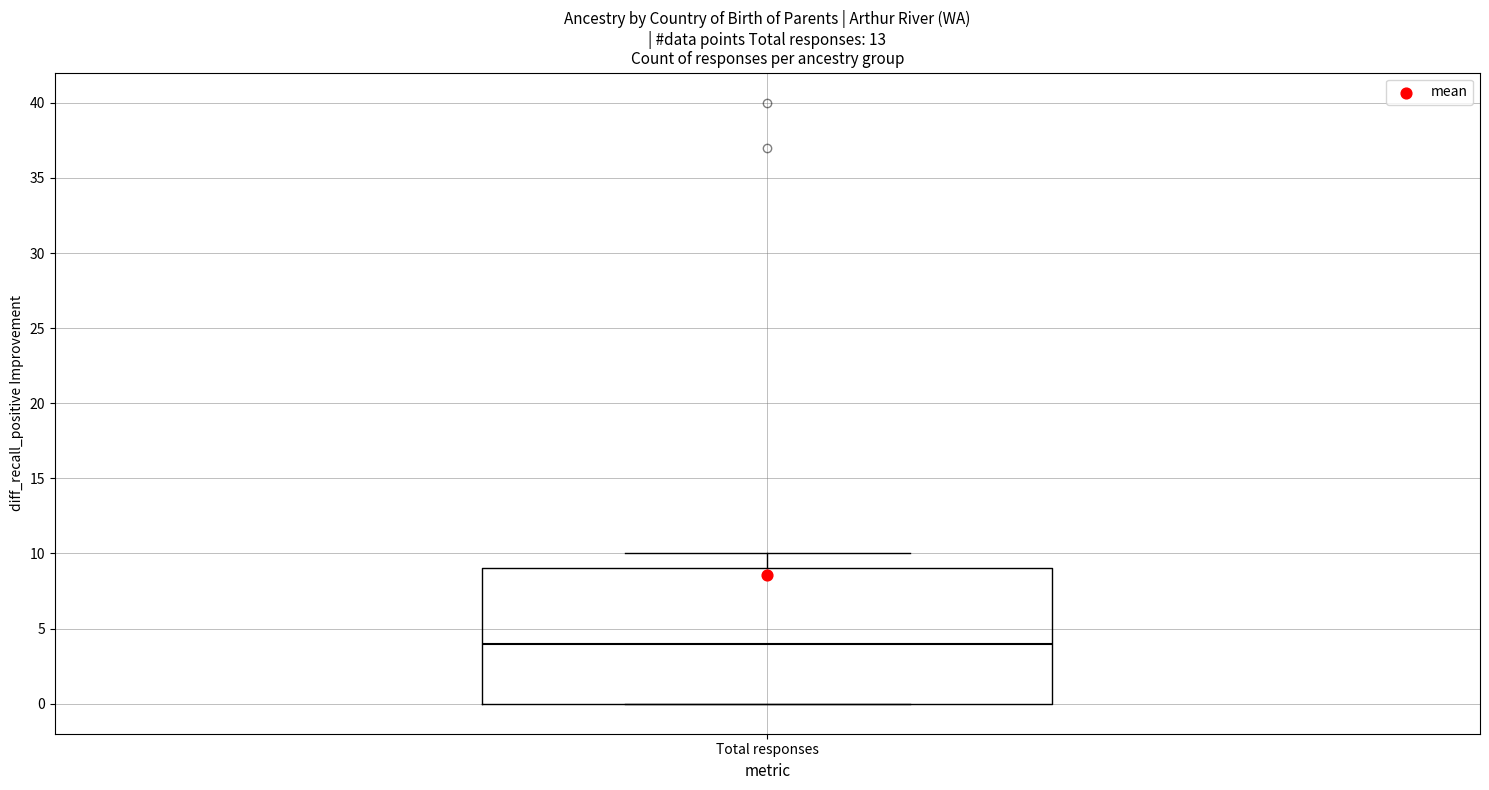

Read this box plot against the y-axis: the position of the median line, the range covered by the box, and the ends of both whiskers. The values are not printed on the chart, so give them approximately, as read against the axis.

median 4, box 0 to 9, whiskers 0 to 10